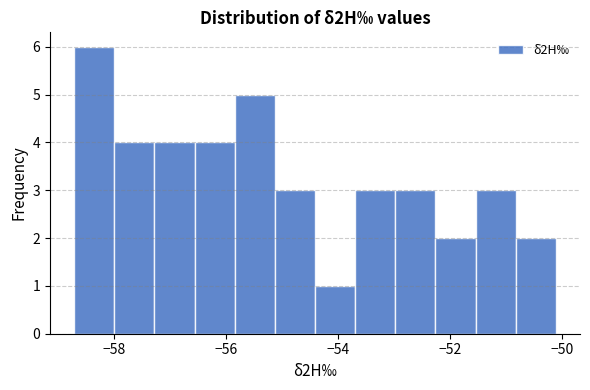

Around what value on the x-axis is the tallest bar? Give the approximate position of its centre, as read against the axis.

-58.4